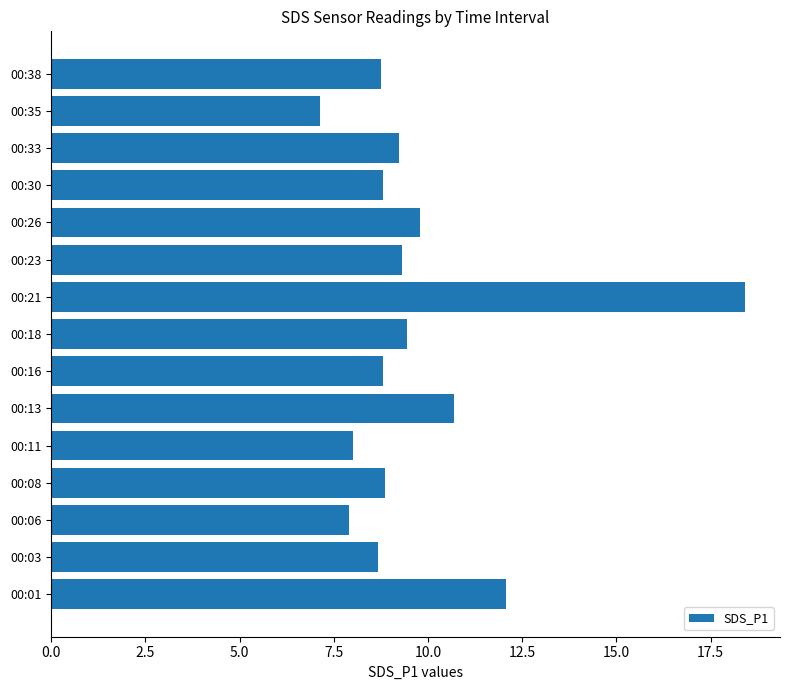

Which category has the lowest value across all series?

00:35